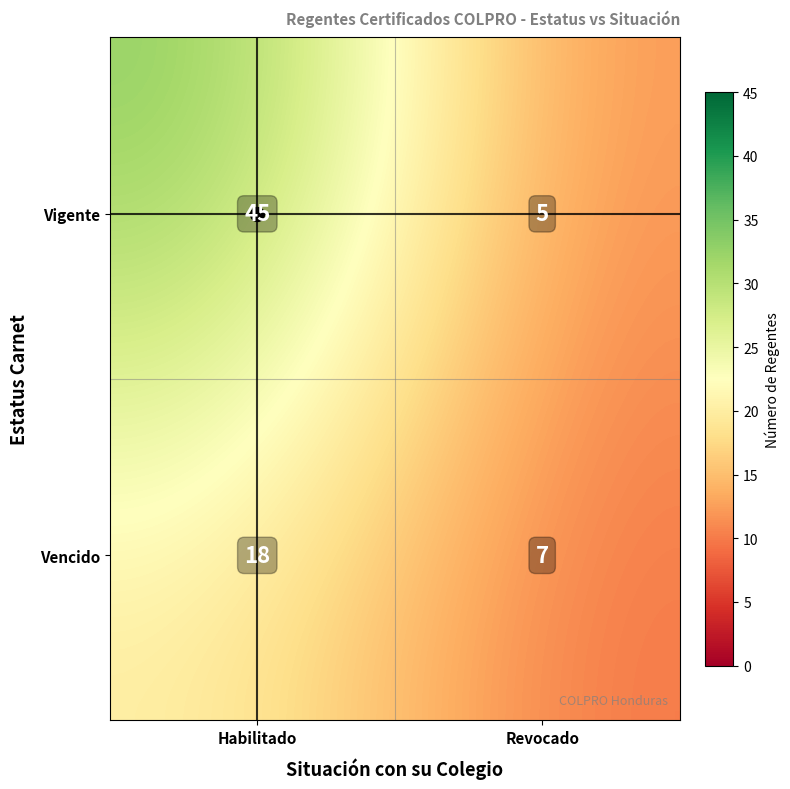

How many data points are above 18?

1